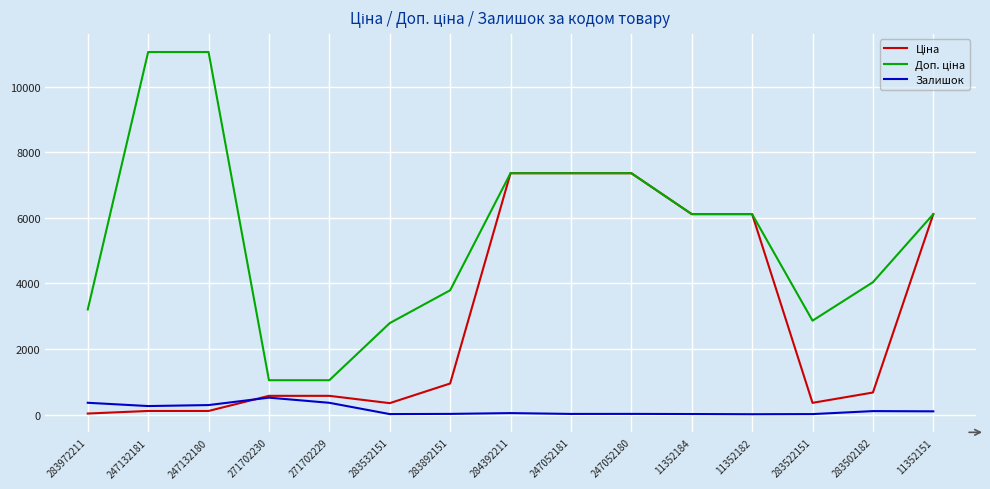

True or false: Залишок has a value of 290.0 at 247132180.

True